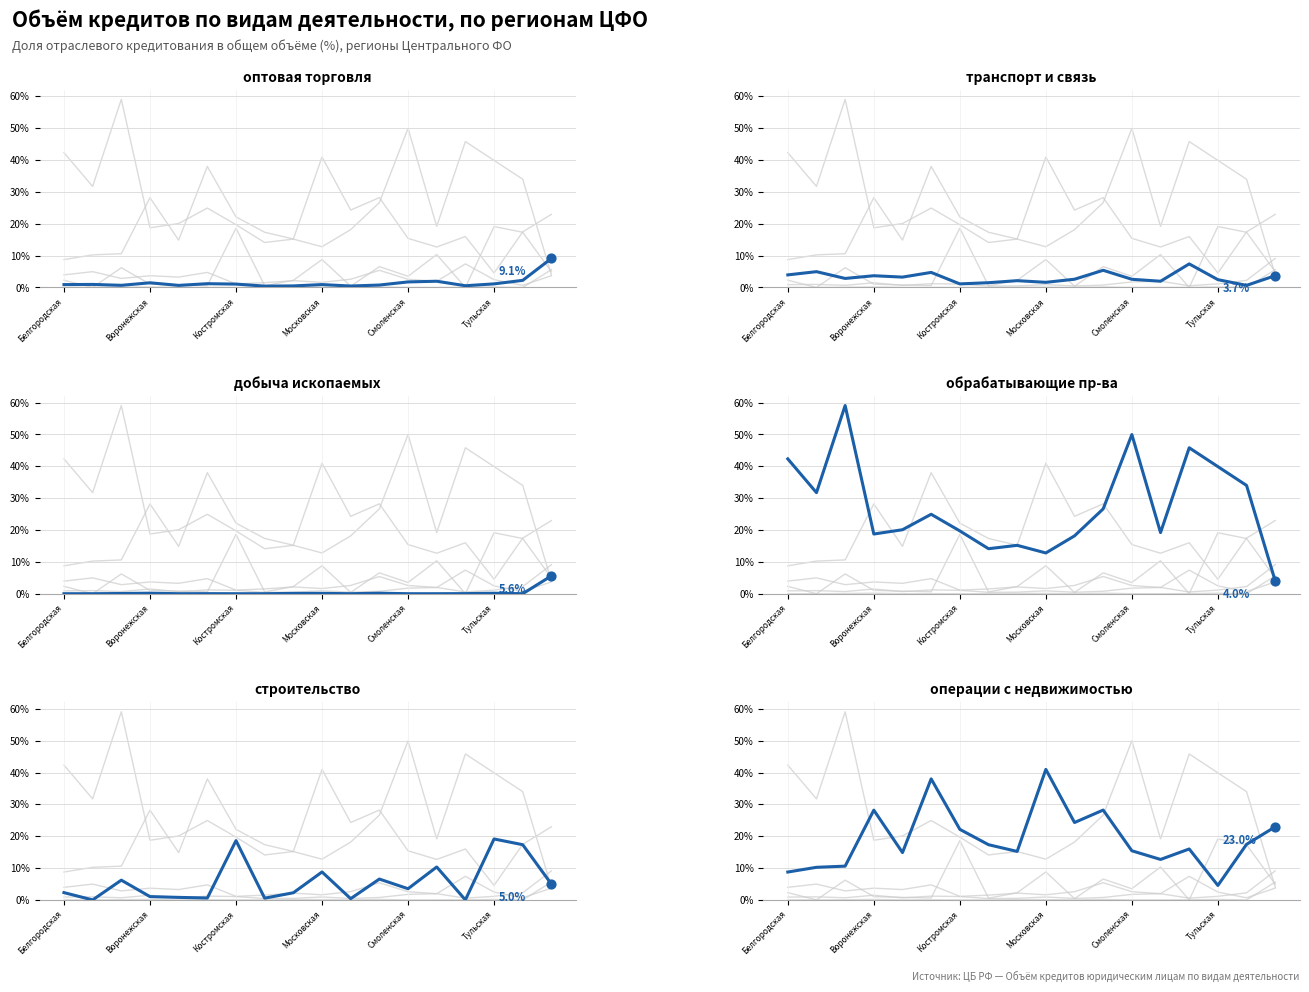

Is the value of строительство at 11 greater than the value of транспорт и связь at 13?

Yes